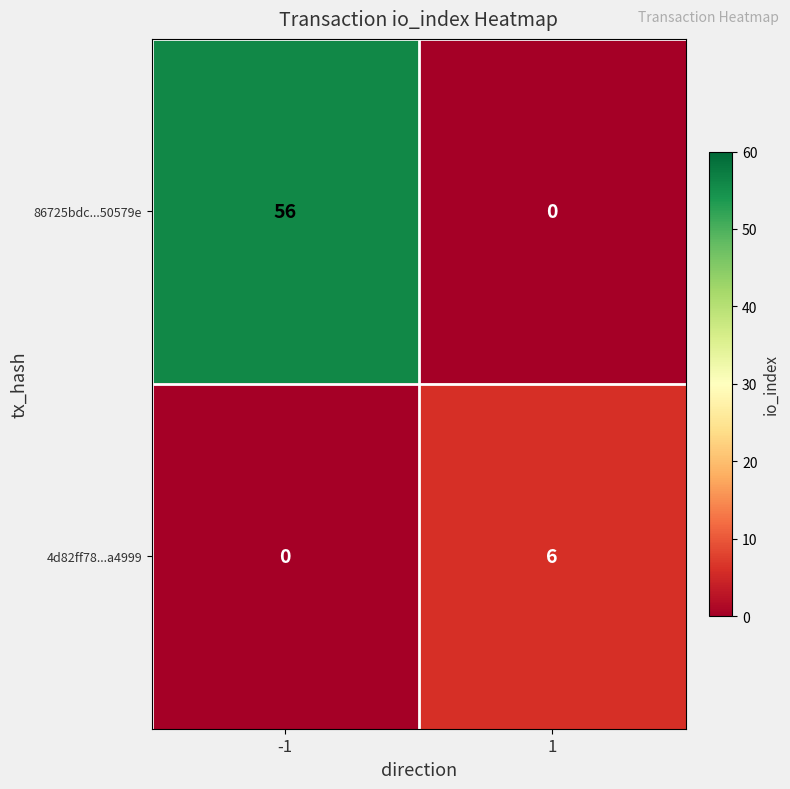

What is the sum of all 4d82ff78...a4999 values?

6